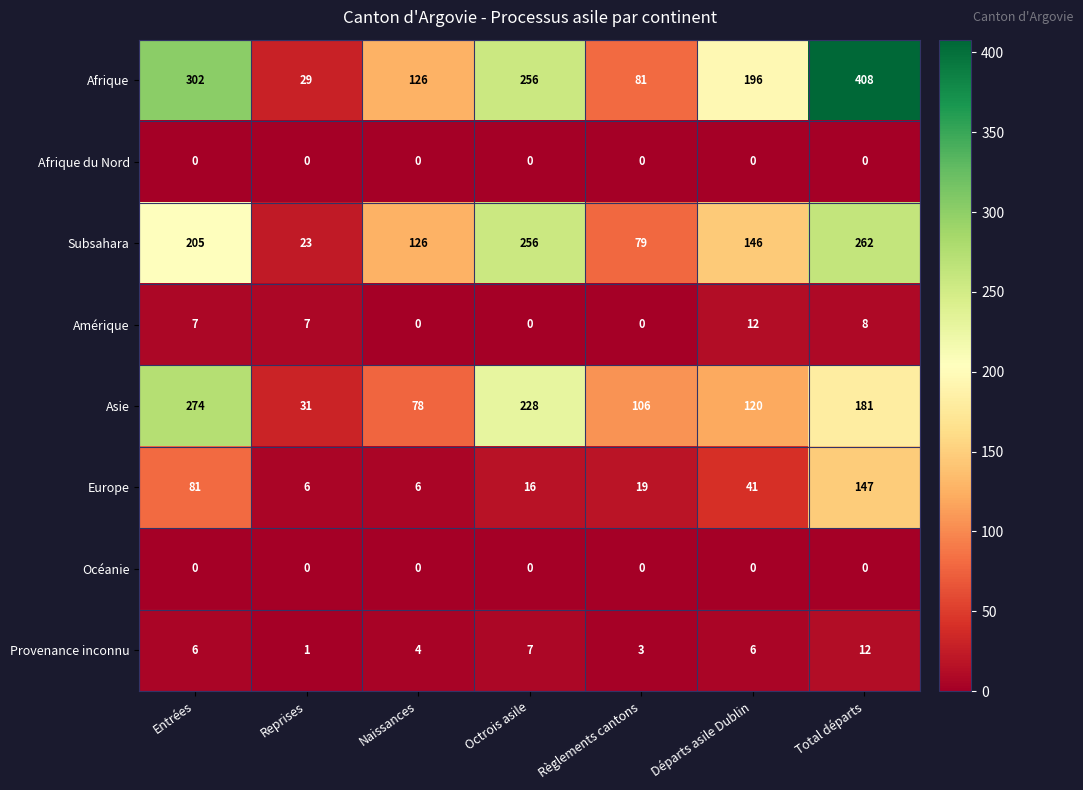

What is the greatest value displayed?

408